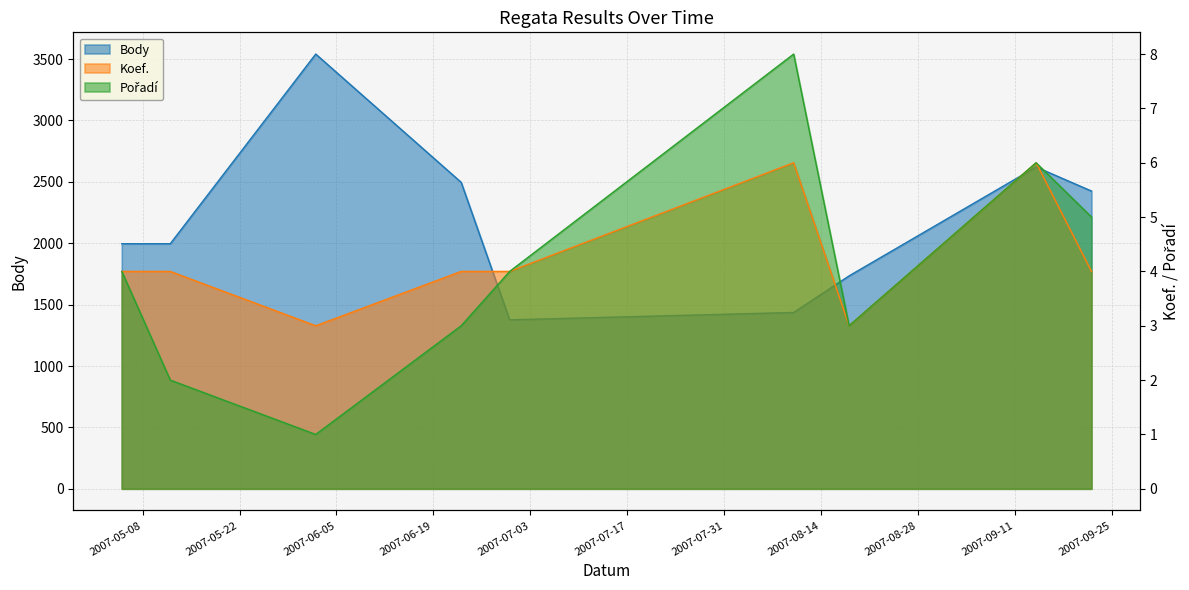

How many values in the Body series exceed 1996?

4